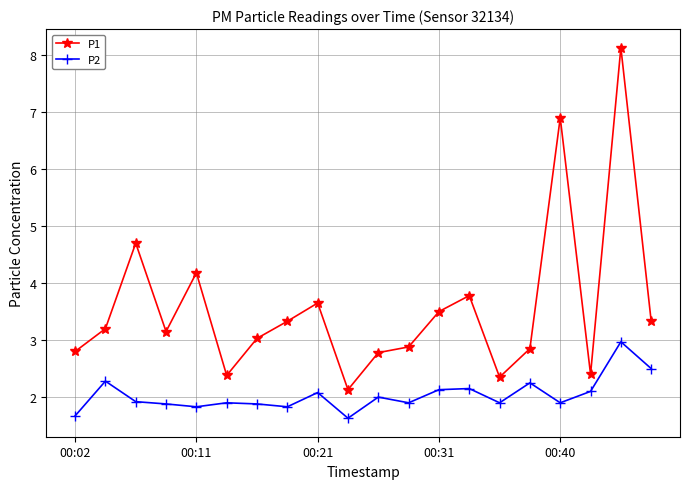

What is the value of the P2 point at the 17th from the left?

1.9